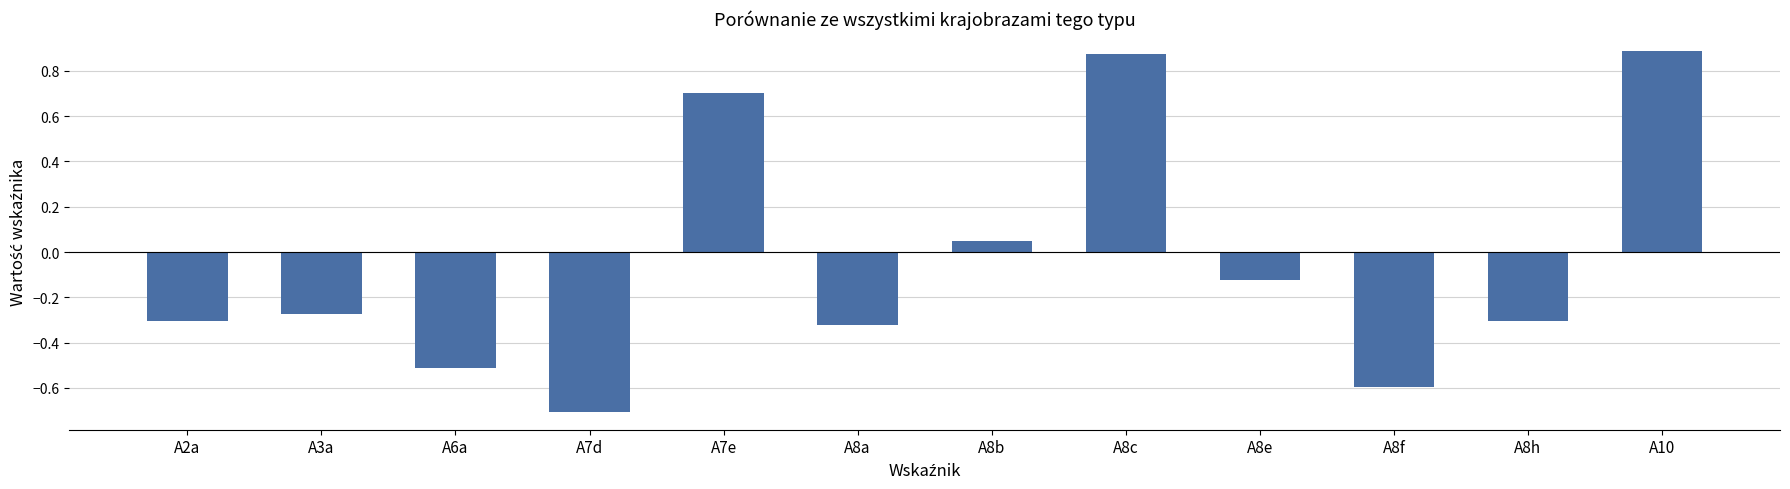

Does the chart contain any negative values?

Yes